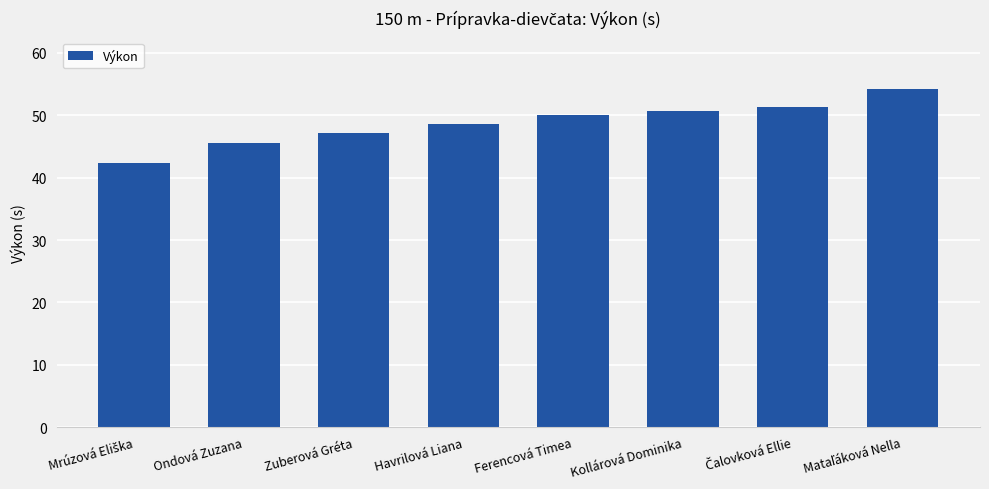

What is the value of the 6th bar from the left?

50.7